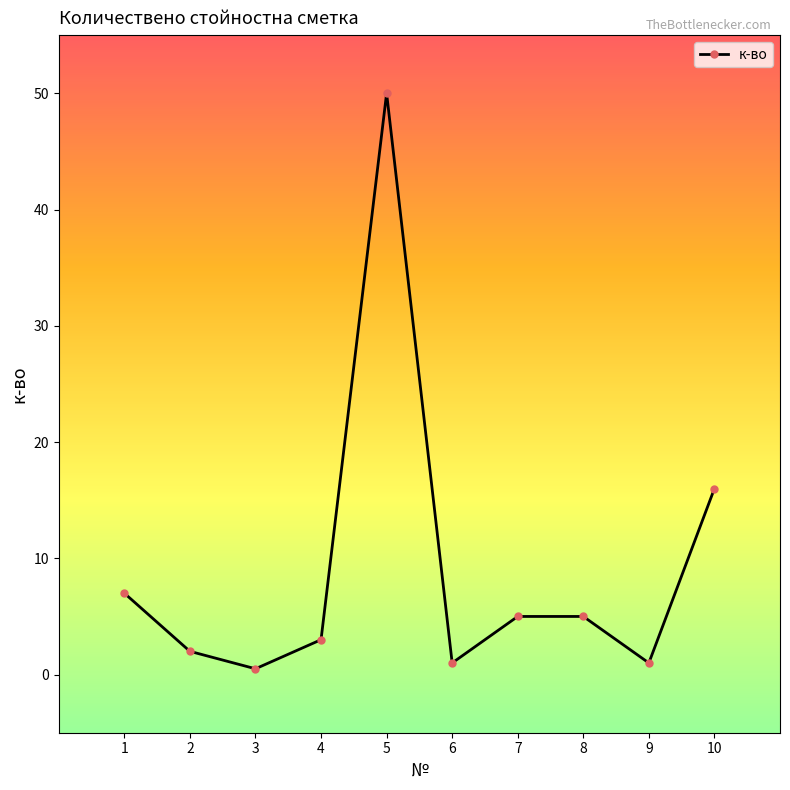

Where is the first local minimum?

3